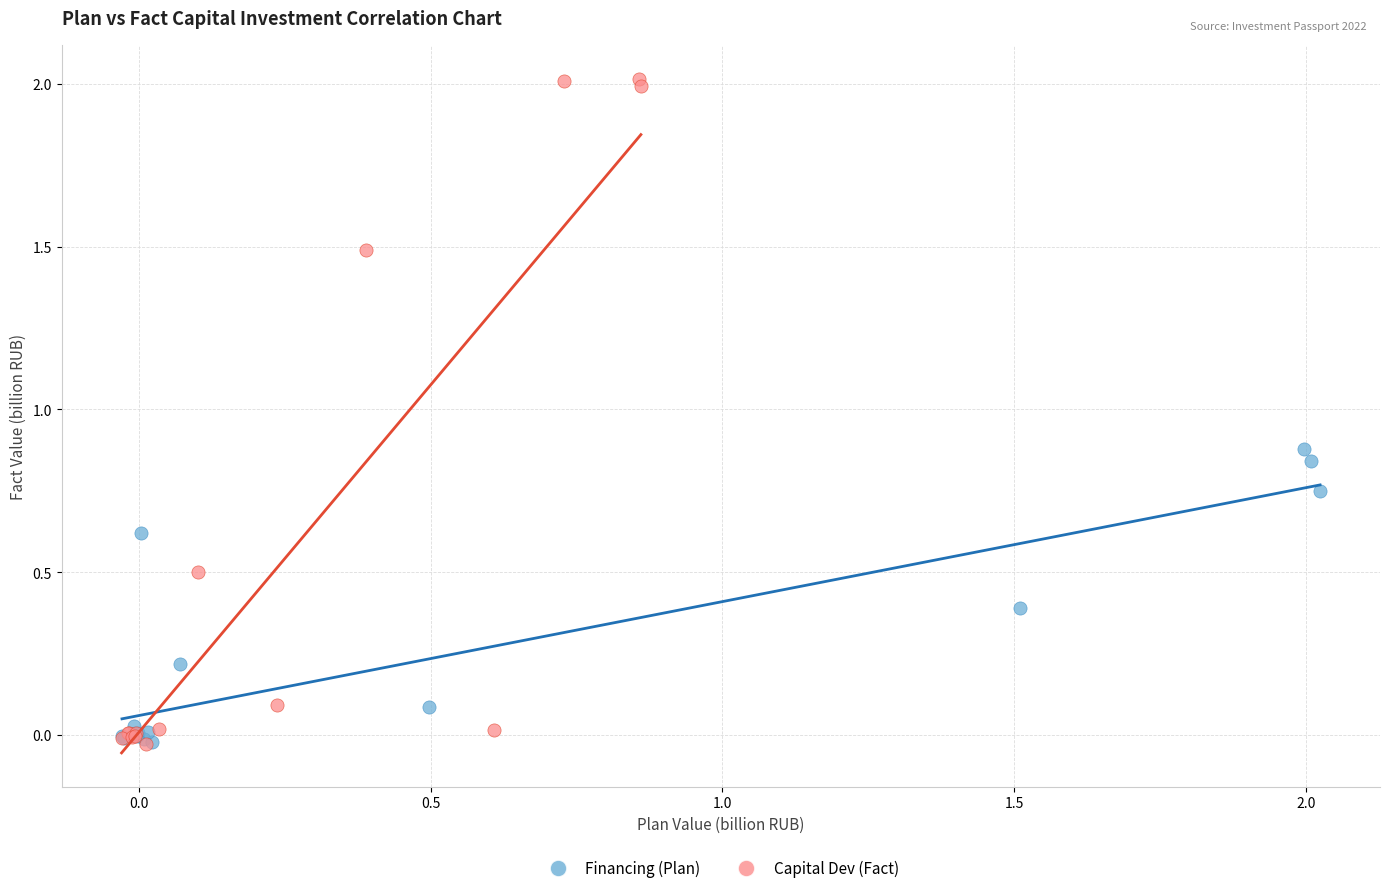

Which series reaches the maximum Y coordinate?

Capital Dev (Fact)